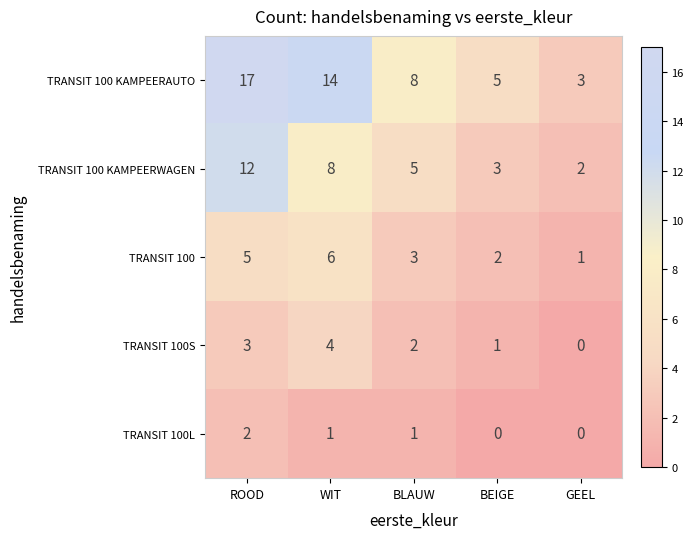

What is the maximum value shown in the chart?

17